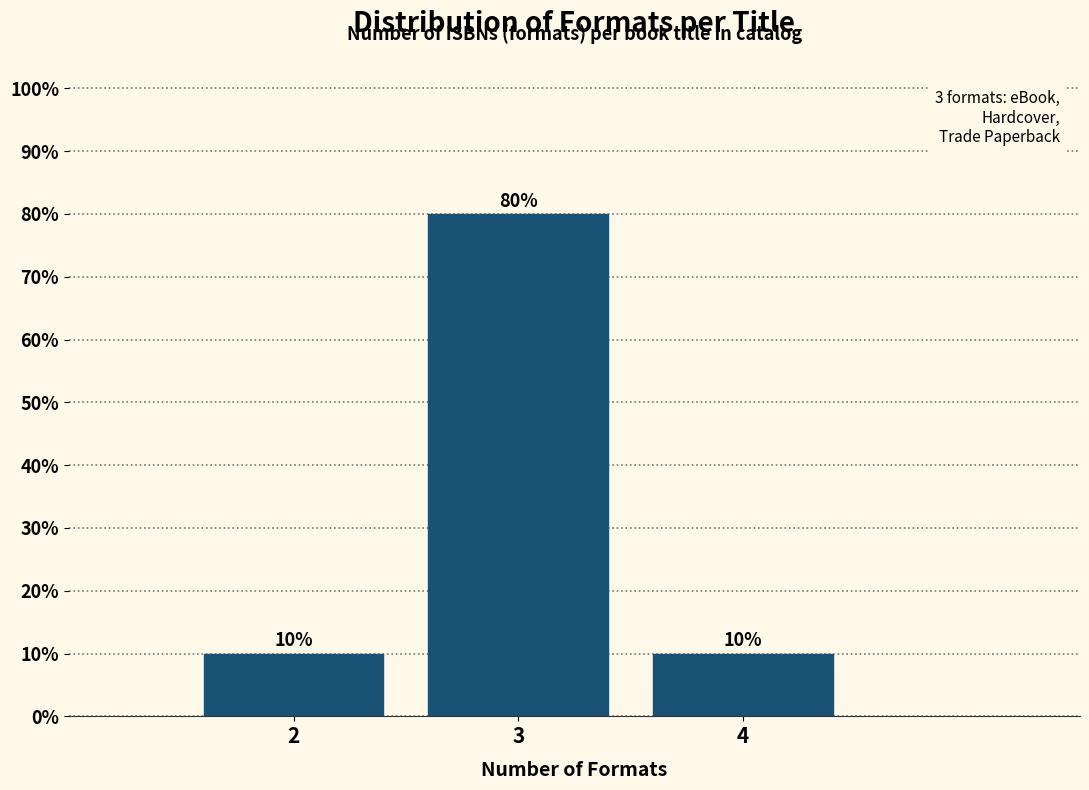

Reading left to right, list every bar in this chart as the range it spans on the x-axis followed by its height.

1.5 to 2.5: 10
2.5 to 3.5: 80
3.5 to 4.5: 10